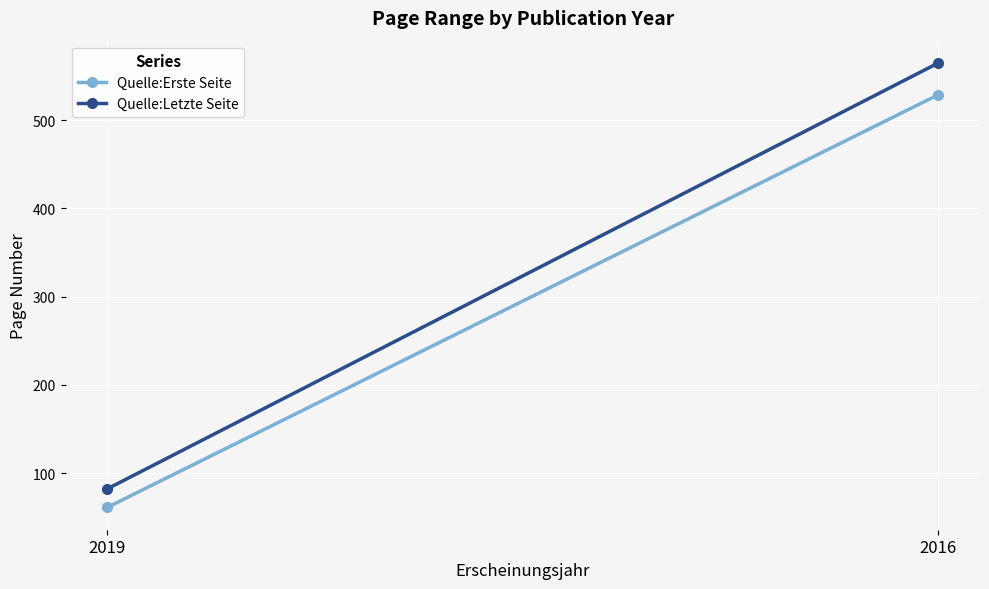

The Quelle:Erste Seite series shows 258 at 2016. True or false?

False